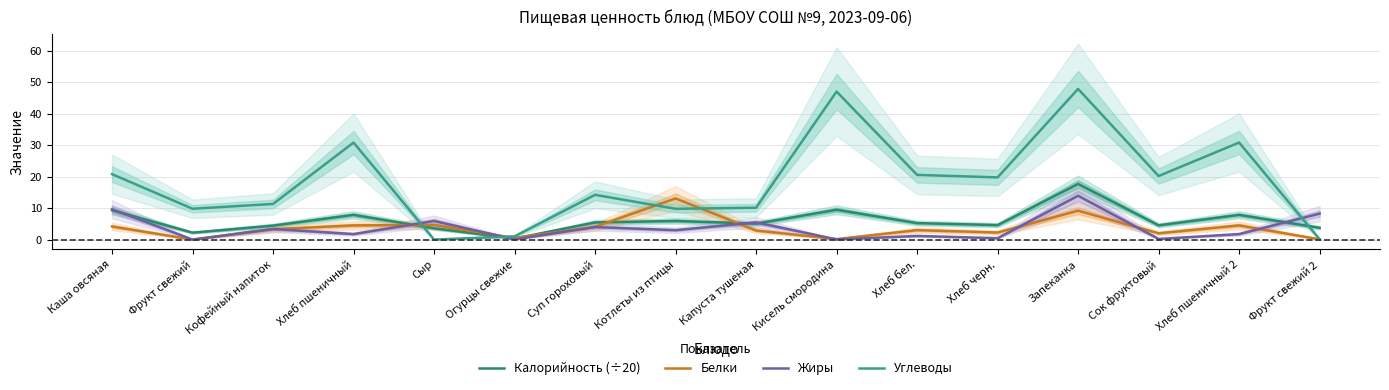

How many data points in Калорийность (÷20) are less than 5?

7